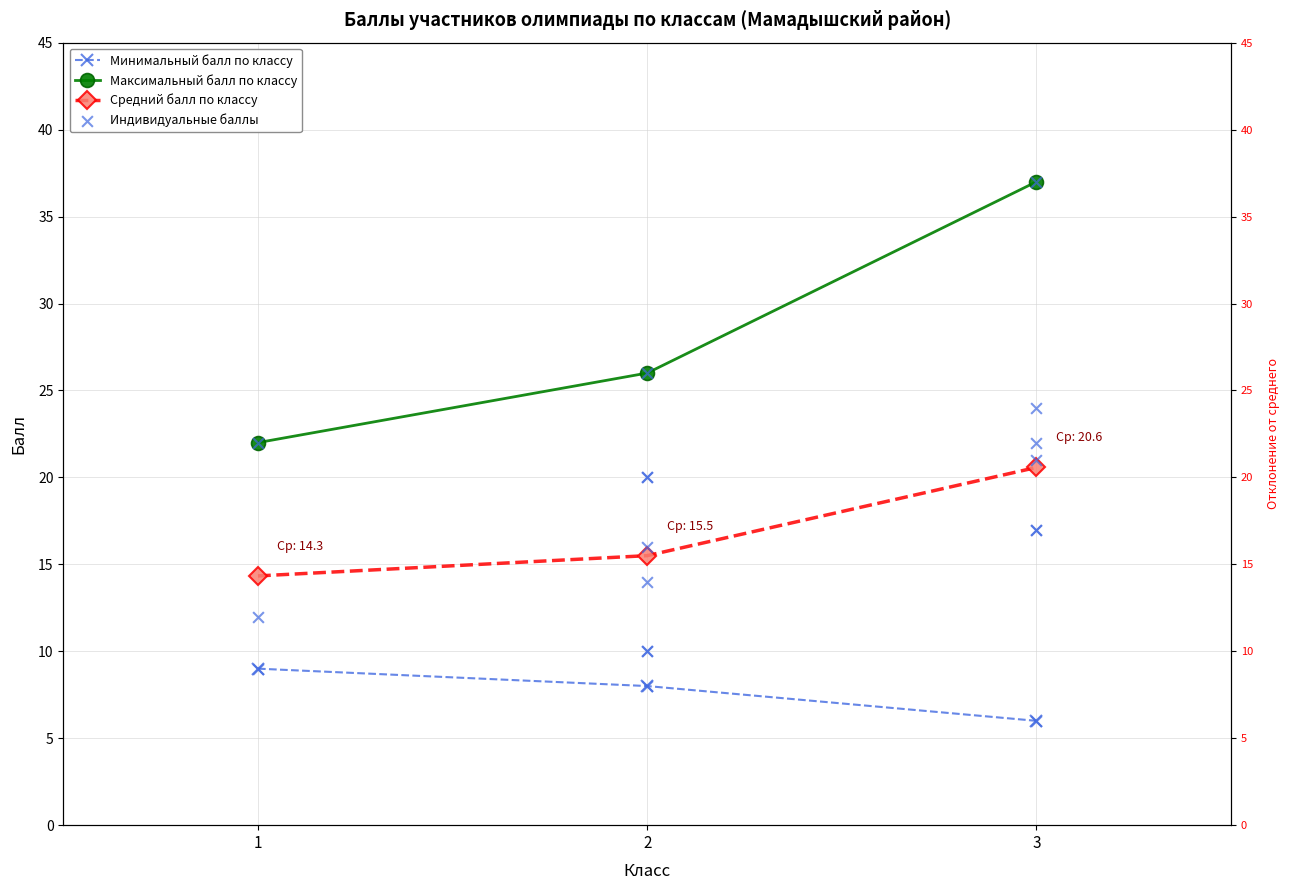

What is the total value across all series at 3?

85.6